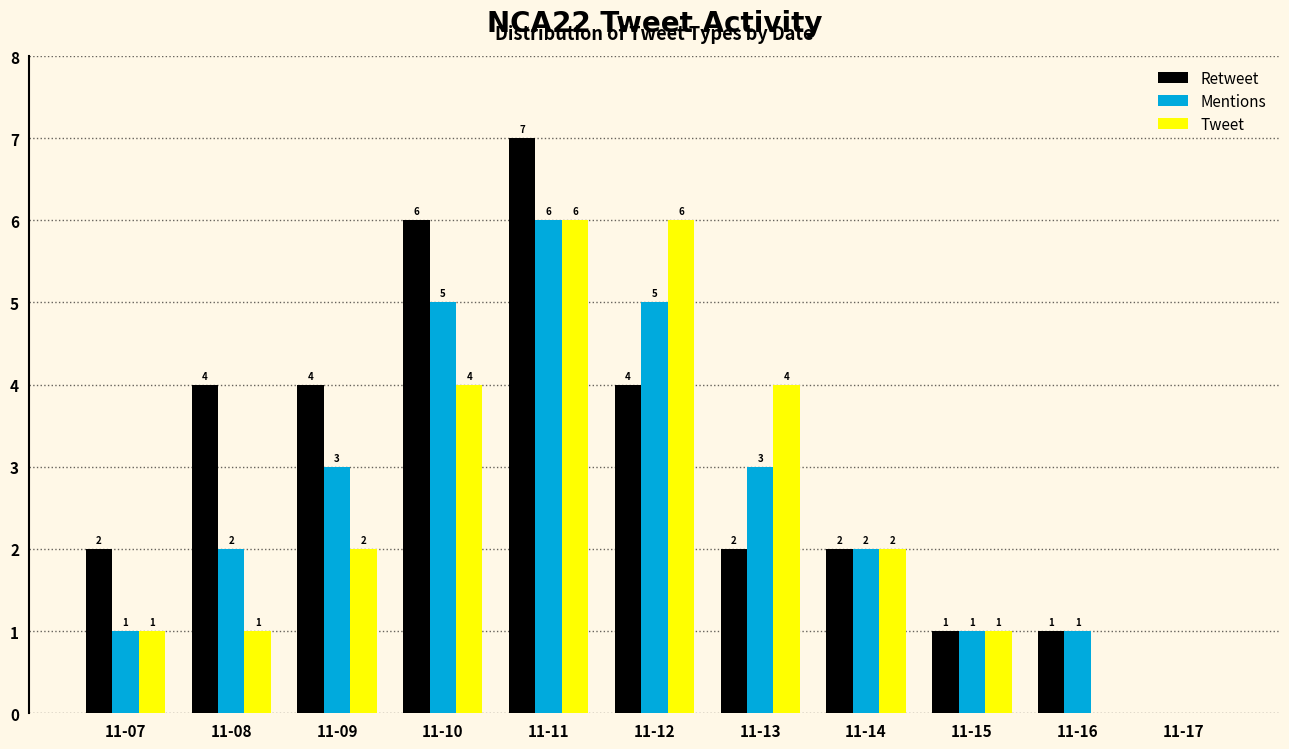

Reading left to right, list all the values displayed in this chart.

Retweet: 11-07=2	11-08=4	11-09=4	11-10=6	11-11=7	11-12=4	11-13=2	11-14=2	11-15=1	11-16=1	11-17=0
Mentions: 11-07=1	11-08=2	11-09=3	11-10=5	11-11=6	11-12=5	11-13=3	11-14=2	11-15=1	11-16=1	11-17=0
Tweet: 11-07=1	11-08=1	11-09=2	11-10=4	11-11=6	11-12=6	11-13=4	11-14=2	11-15=1	11-16=0	11-17=0